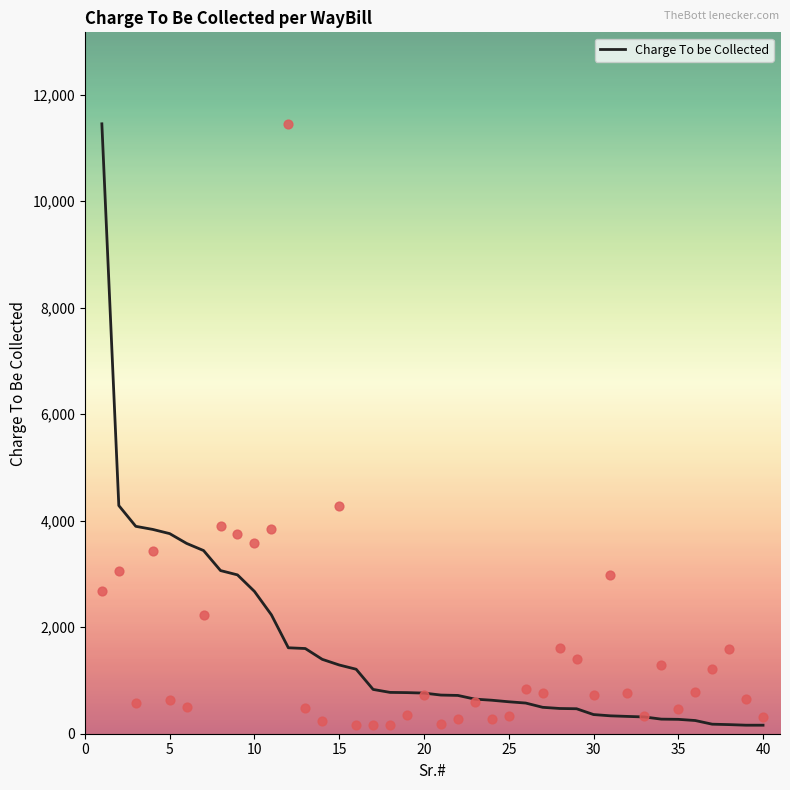

What is the maximum value for Charge To be Collected?

11454